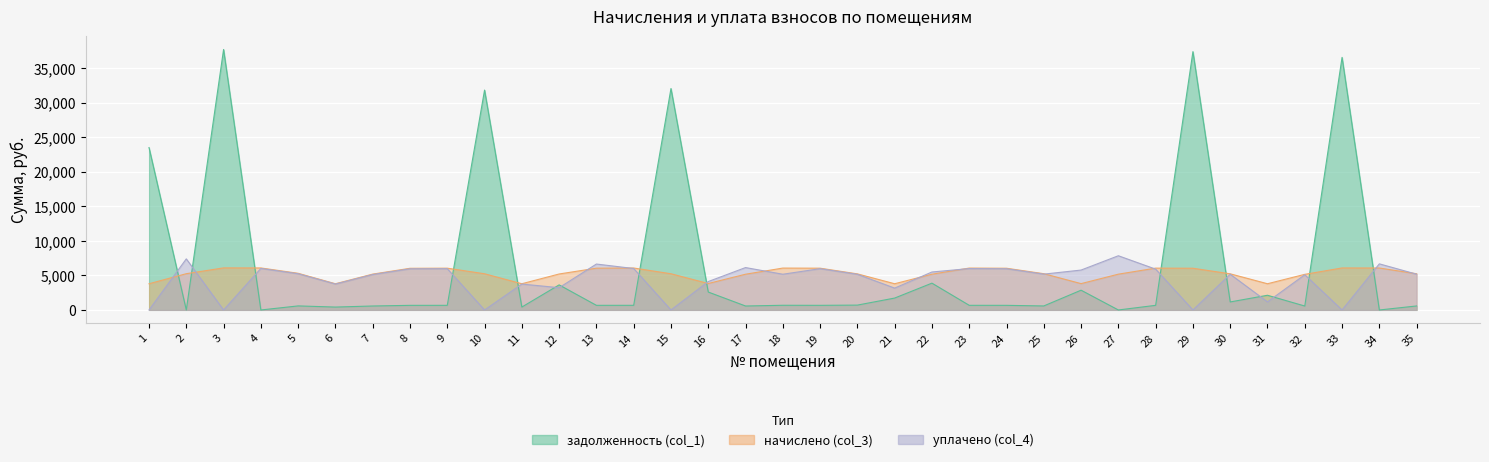

What is the total value across all series at 29?

43452.7